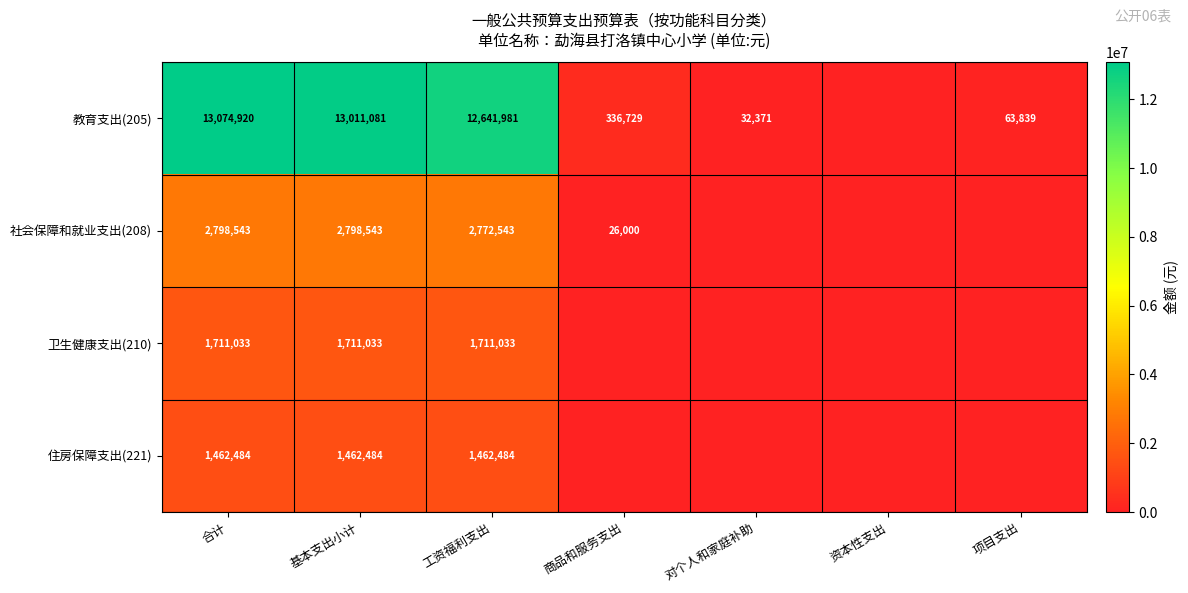

At 合计, list the series in order from largest to smallest.

教育支出(205), 社会保障和就业支出(208), 卫生健康支出(210), 住房保障支出(221)